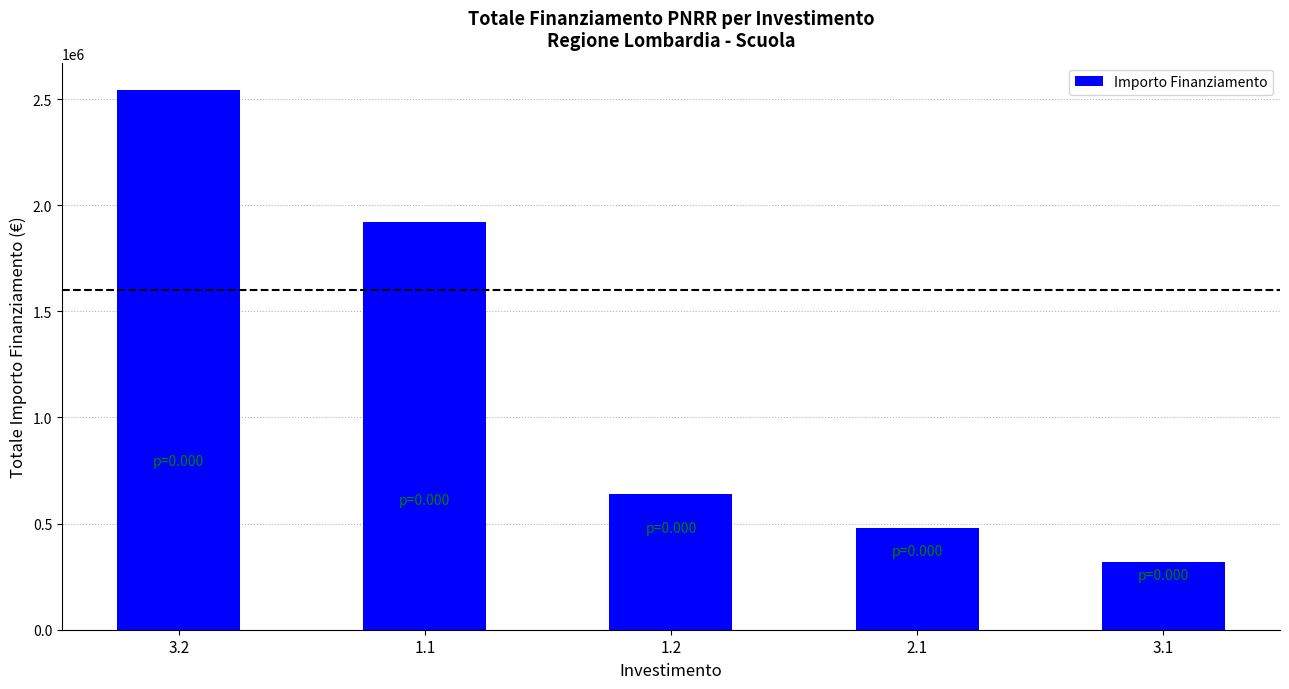

Count the number of data series in this chart.

1